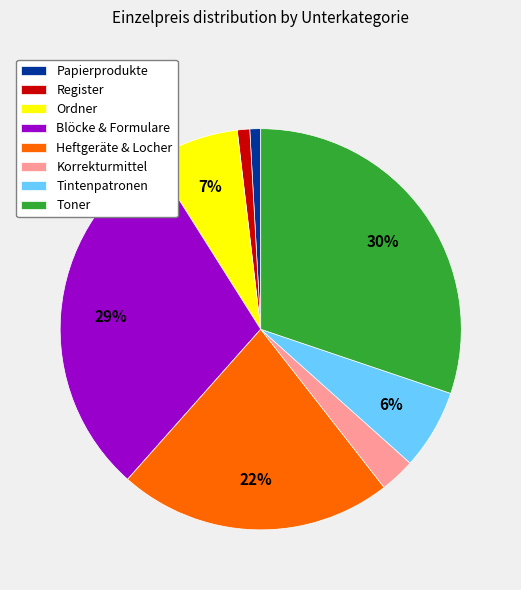

What percentage is the Heftgeräte & Locher slice, to the nearest percent?

22%